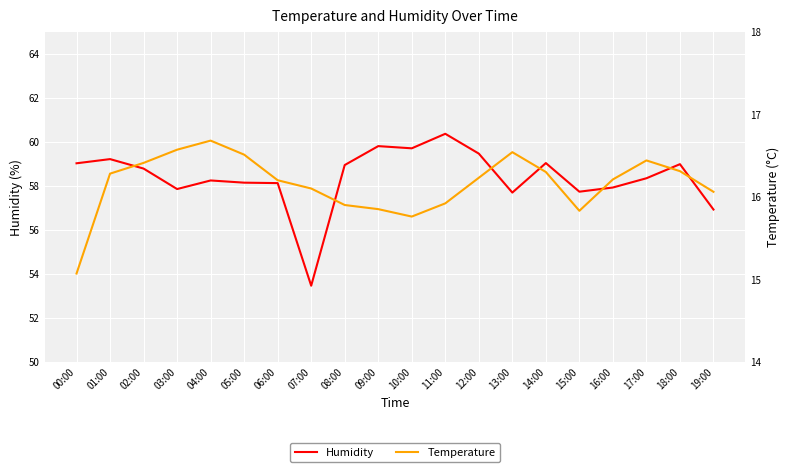

At which category is the sum across all series the highest?

11:00